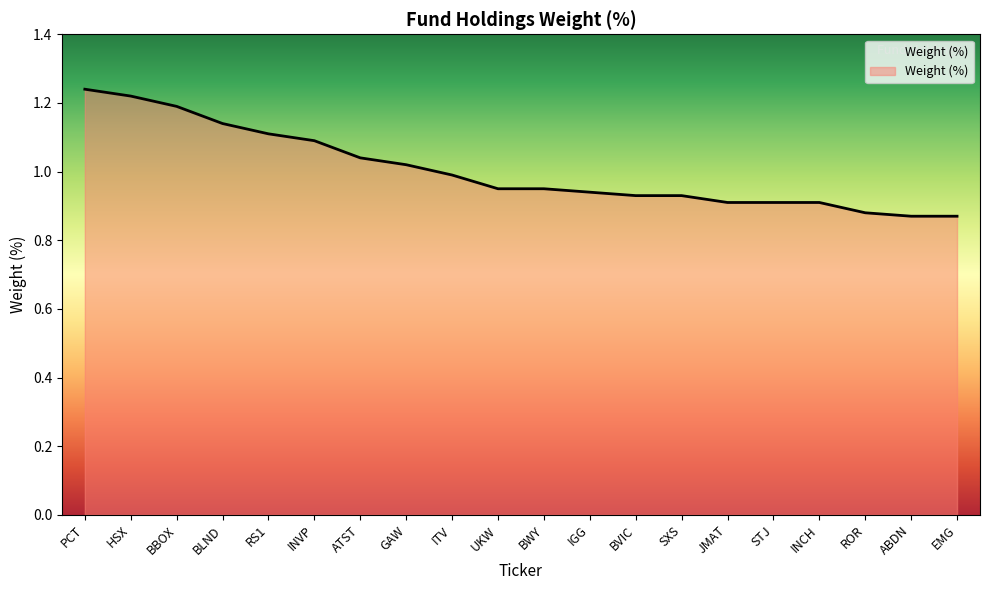

Between ROR and INVP, which is larger?

INVP